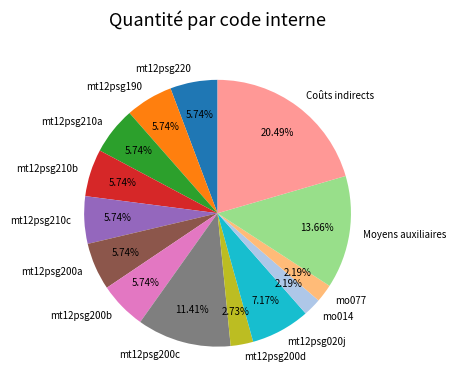

Count the number of slices in the pie.

14